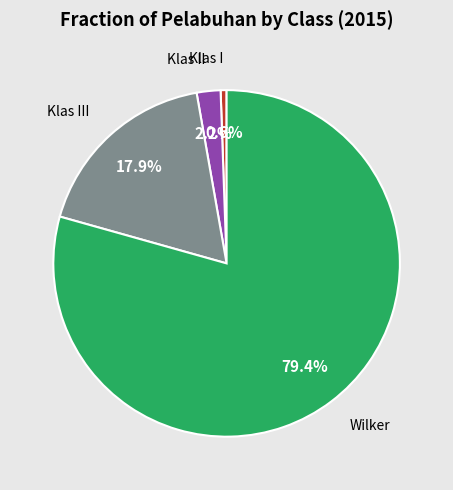

Is there a majority slice in this chart?

Yes